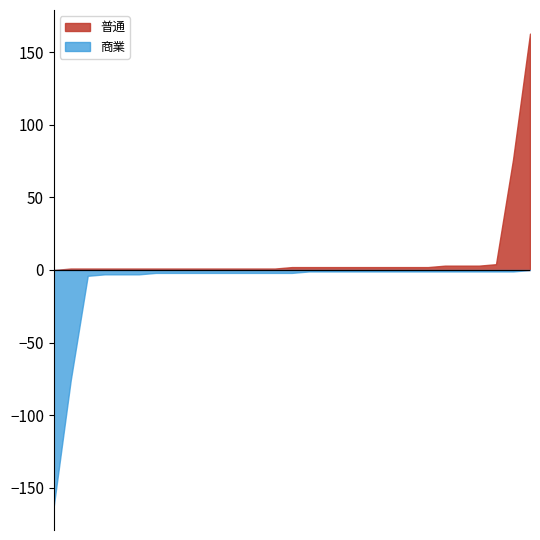

List the labels in order of 普通 value, largest first.

私立, 公立, 栃木, 青森, 岩手, 千葉, 山形, 茨城, 東京, 神奈川, 新潟, 福井, 山梨, 長野, 静岡, 北海道, 宮城, 秋田, 福島, 群馬, 埼玉, 富山, 石川, 岐阜, 愛知, 三重, 滋賀, 京都, 大阪